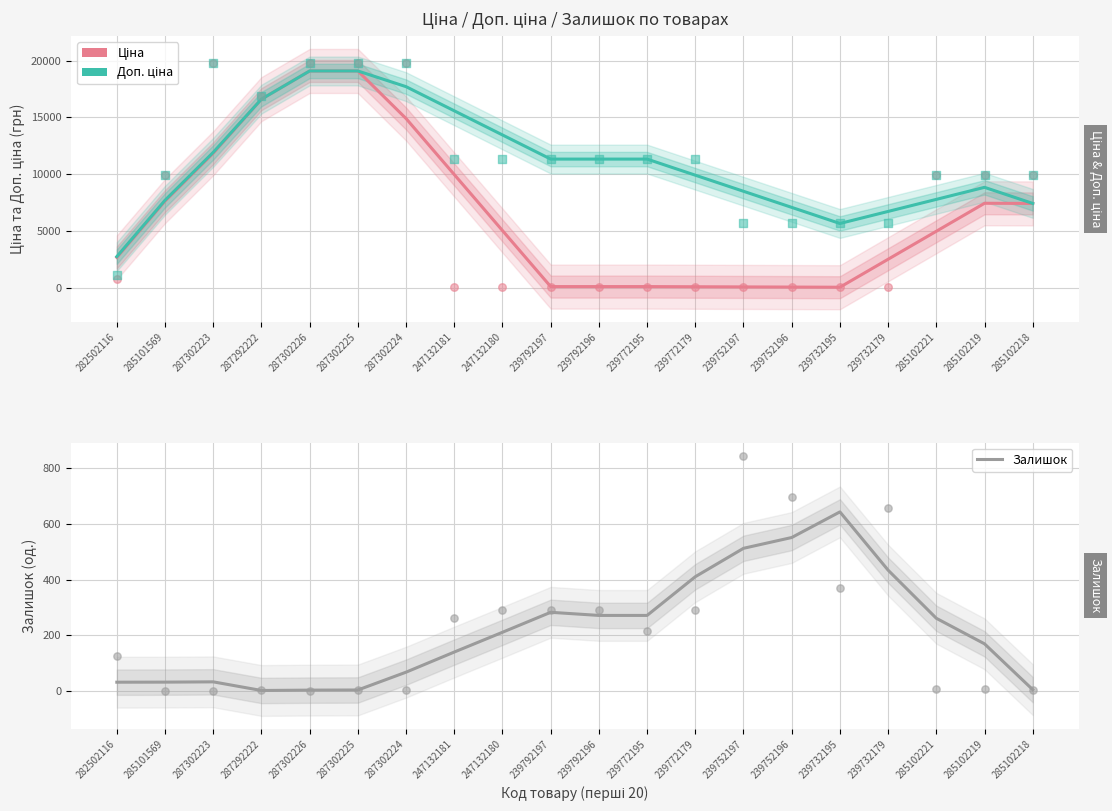

Is the value of Ціна at 287302223 greater than the value of Доп. ціна at 285102219?

Yes